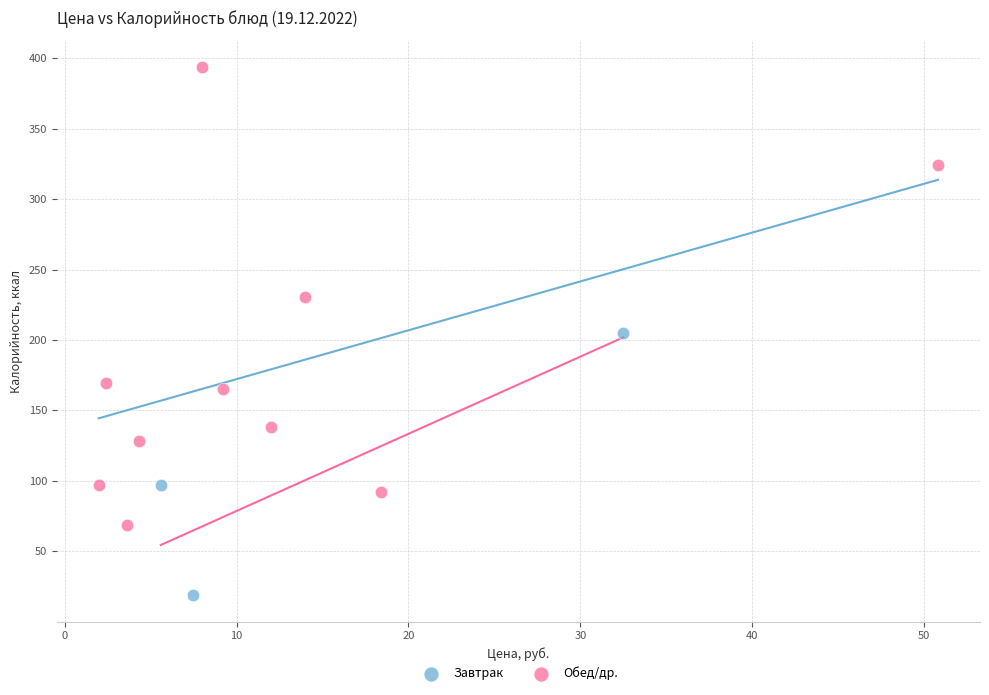

What are all the series names shown in the legend?

Завтрак, Обед/др.